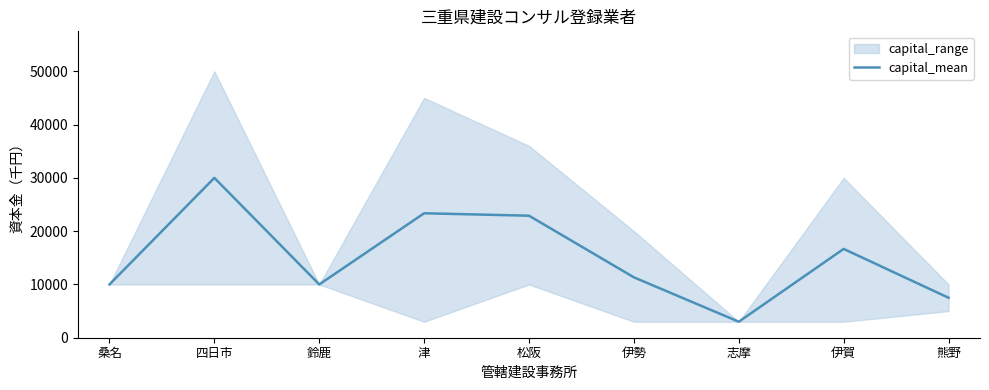

How many interior local peaks (higher than both neighbors) does the data have?

3